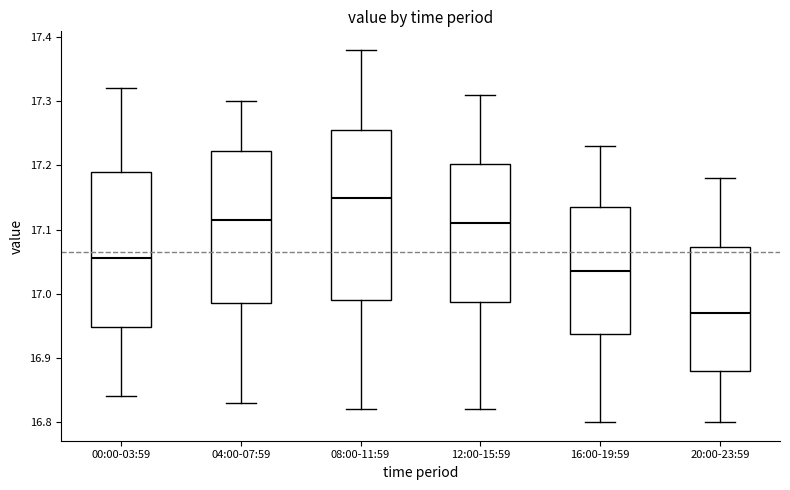

Which box has the highest median line?

08:00-11:59